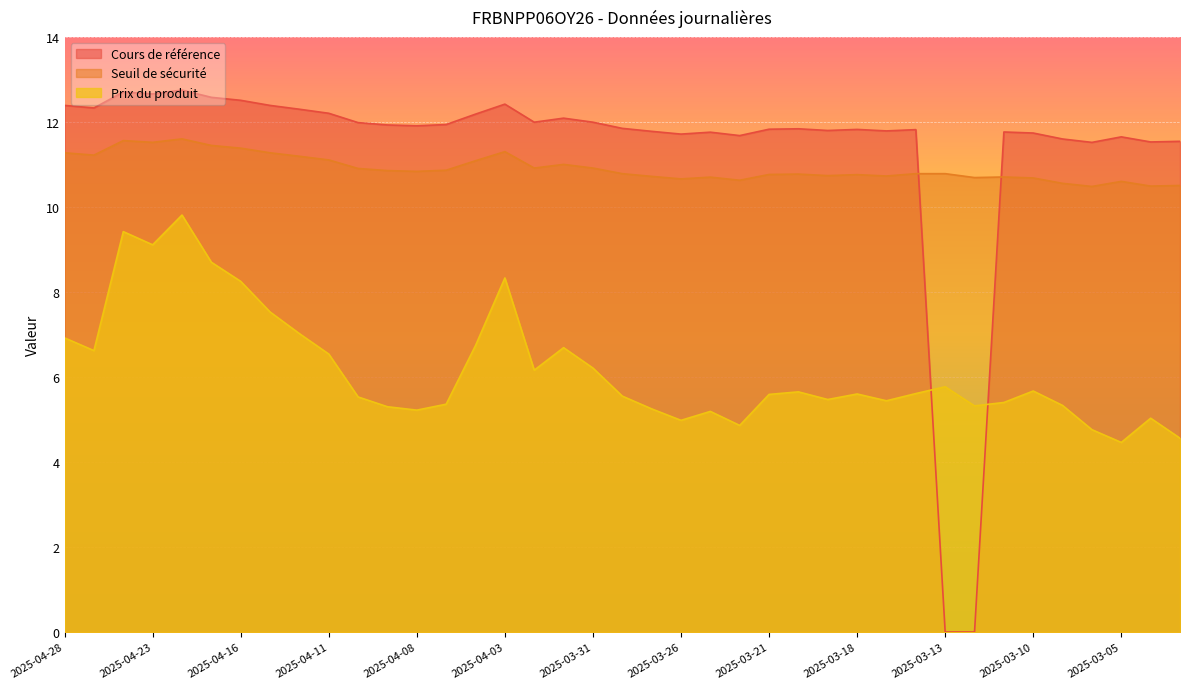

True or false: Prix du produit has a value of 3.0 at 2025-04-01.

False